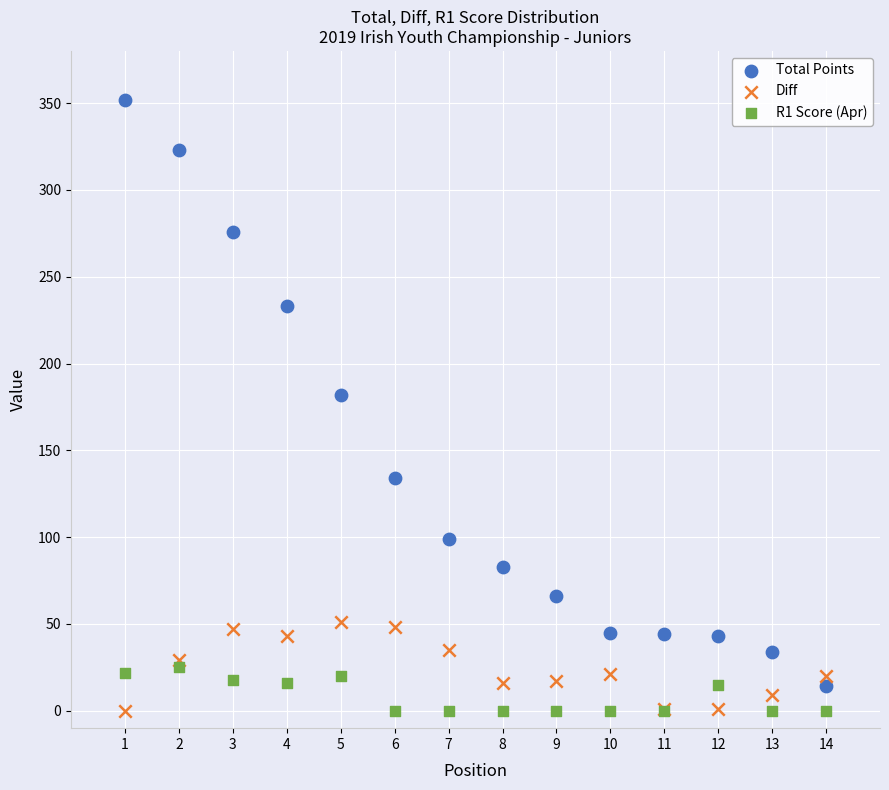

What are all the series names shown in the legend?

Total Points, Diff, R1 Score (Apr)